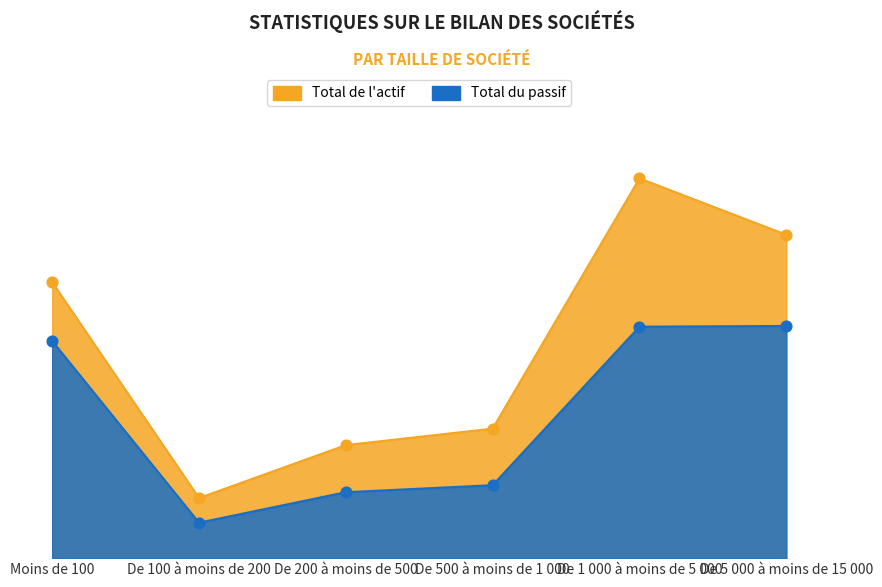

What is the total value across all series at De 5 000 à moins de 15 000?

136056811